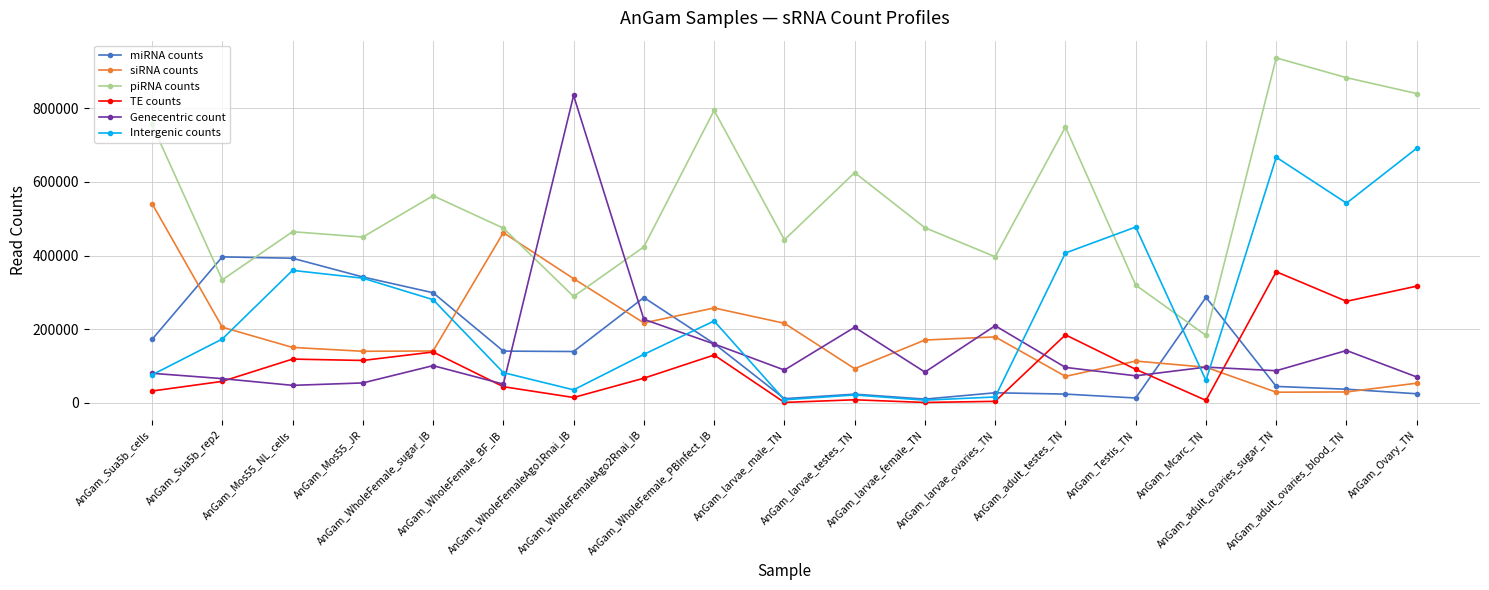

Read the miRNA counts value at AnGam_Sua5b_cells, to the nearest 50.

172250